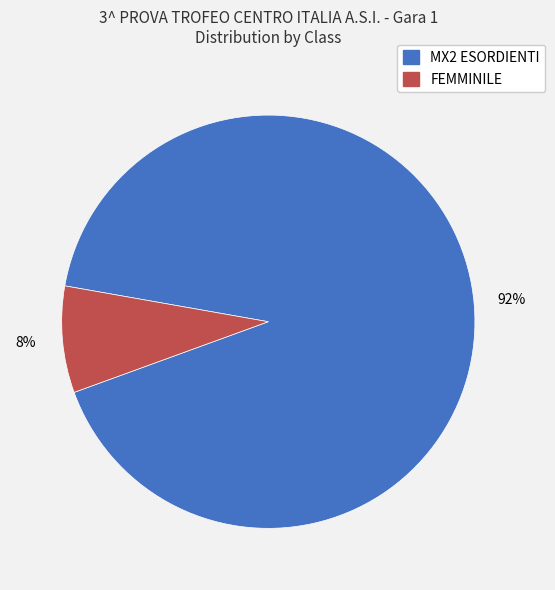

How many segments does this pie chart have?

2